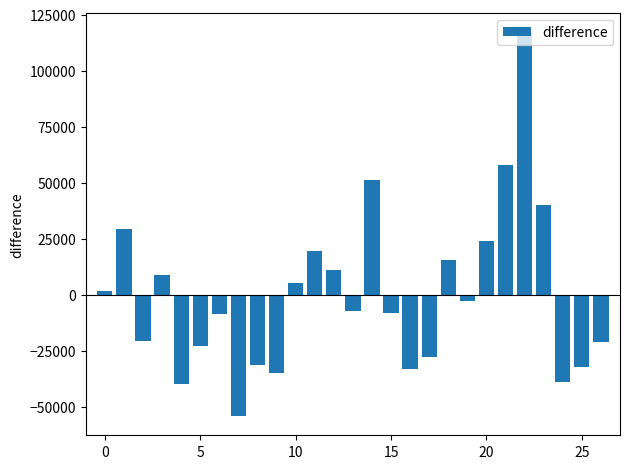

What is the difference between the maximum and minimum values?

171379.0